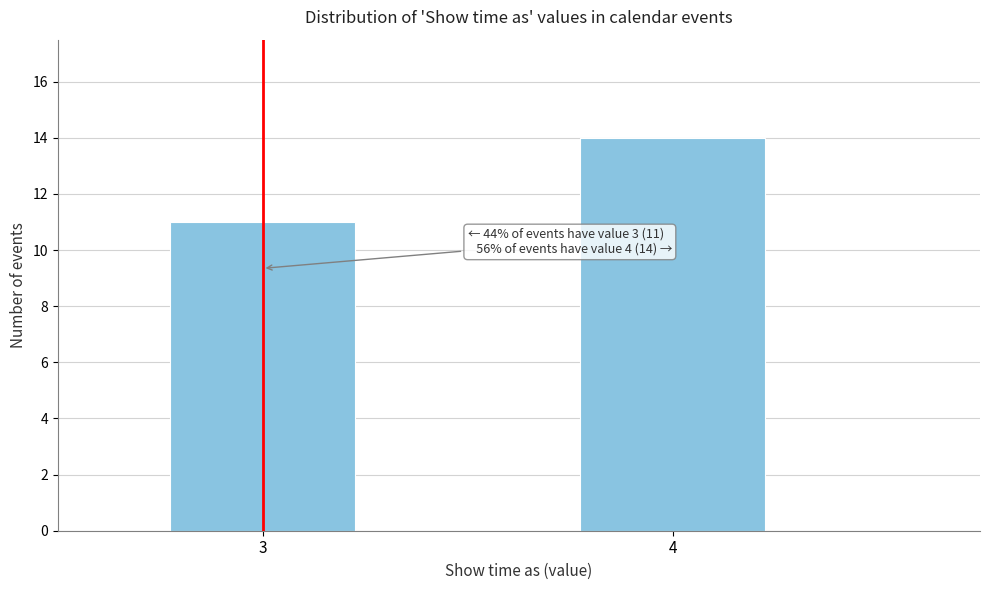

Reading left to right, list all the values displayed in this chart.

3=11	4=14